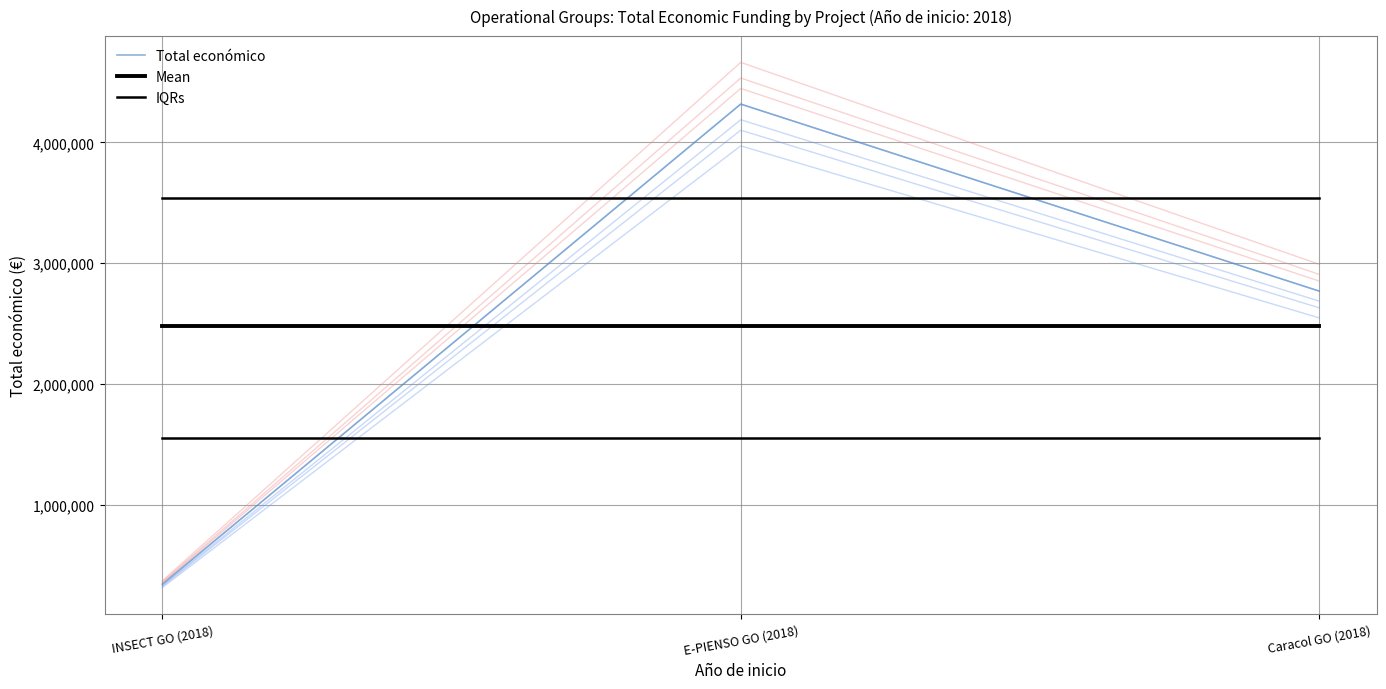

What position from the right is INSECT GO (2018)?

3